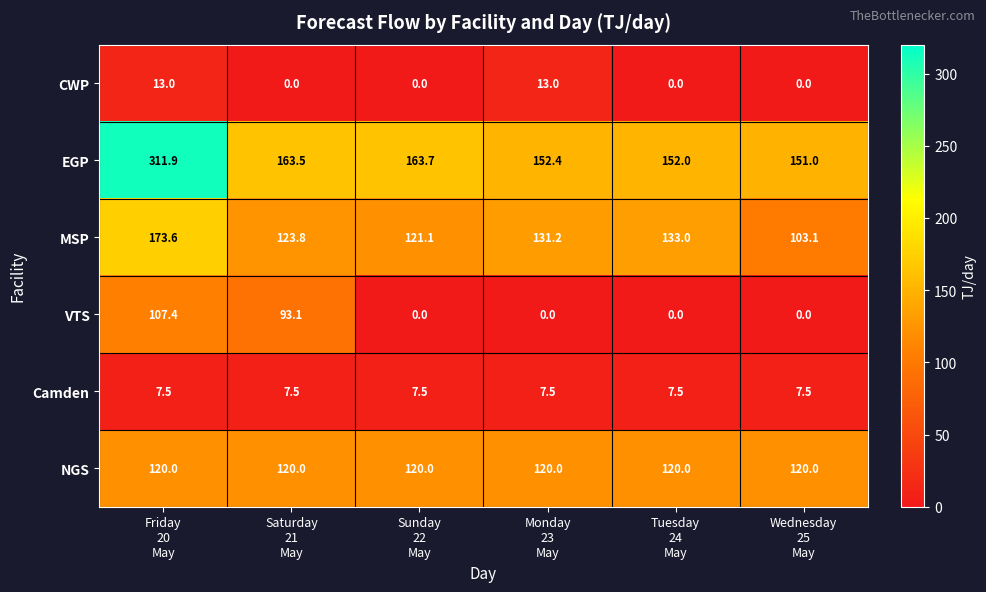

At Friday
20
May, list the series in order from largest to smallest.

EGP, MSP, NGS, VTS, CWP, Camden